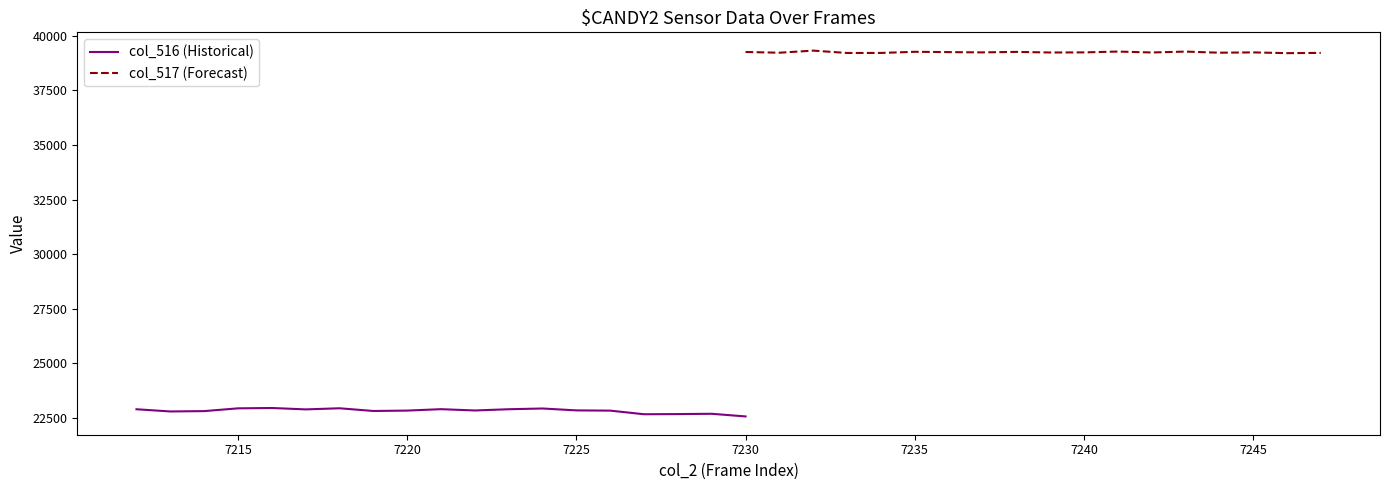

True or false: col_516 (Historical) has a value of 22828 at 7225.

True